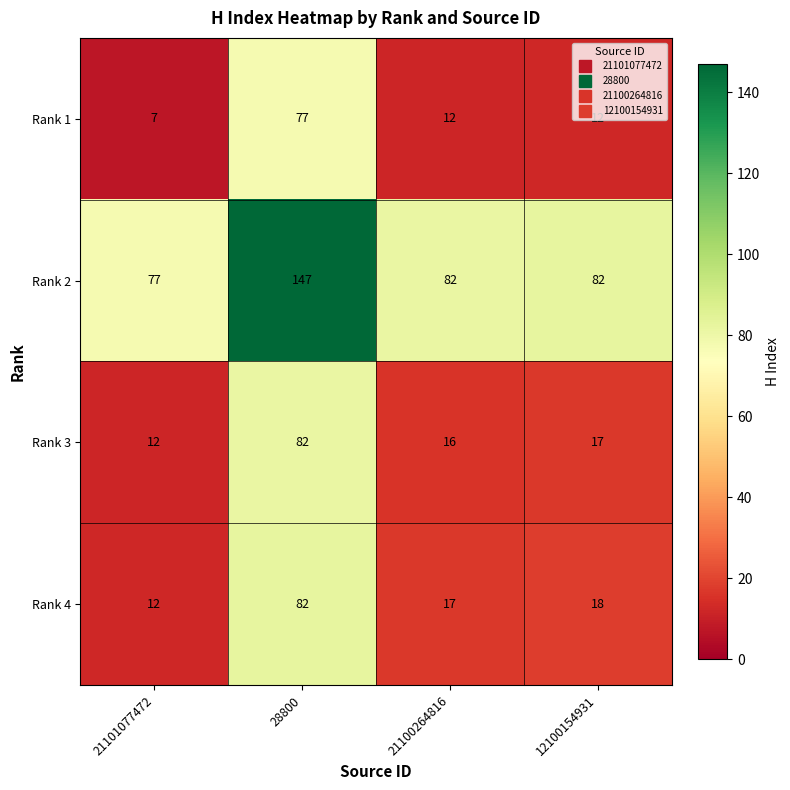

What is the difference between the highest and lowest values at 21101077472?

70